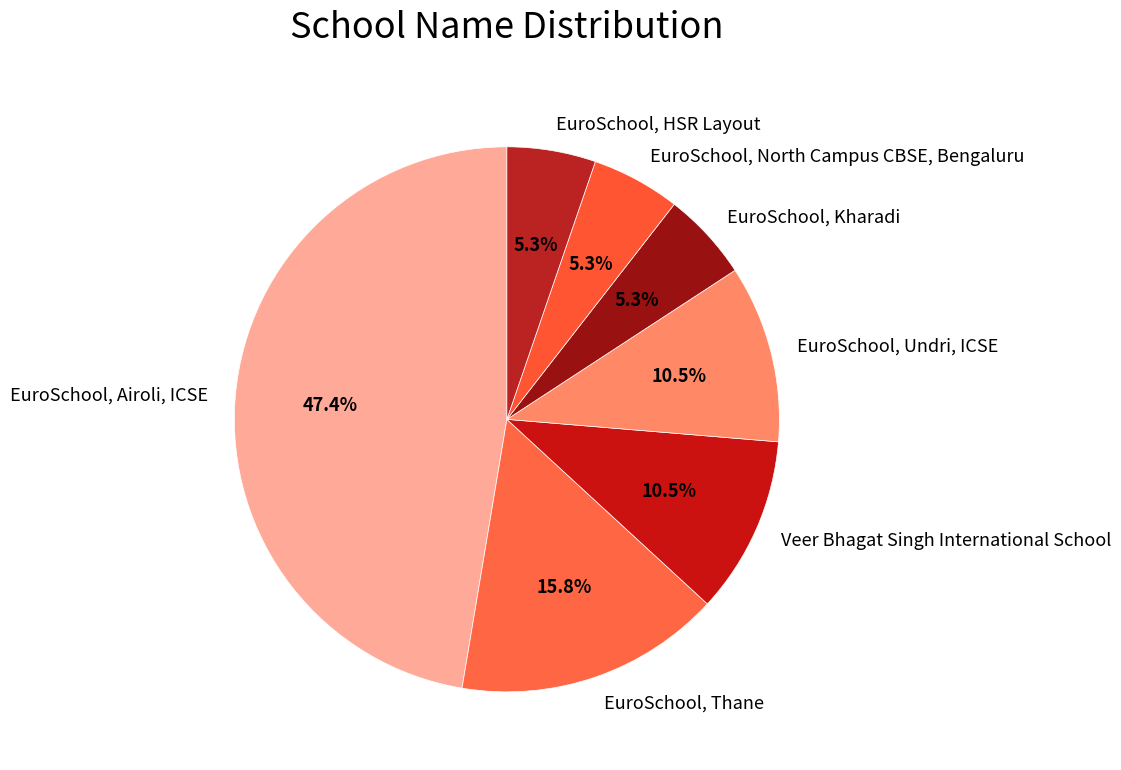

How many segments does this pie chart have?

7